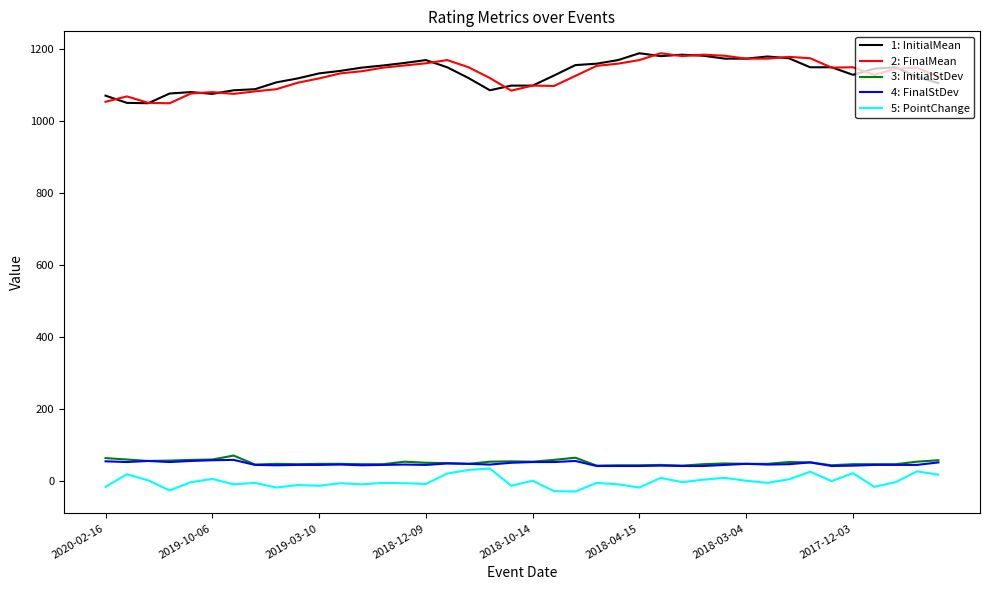

What is the maximum value shown in the chart?

1189